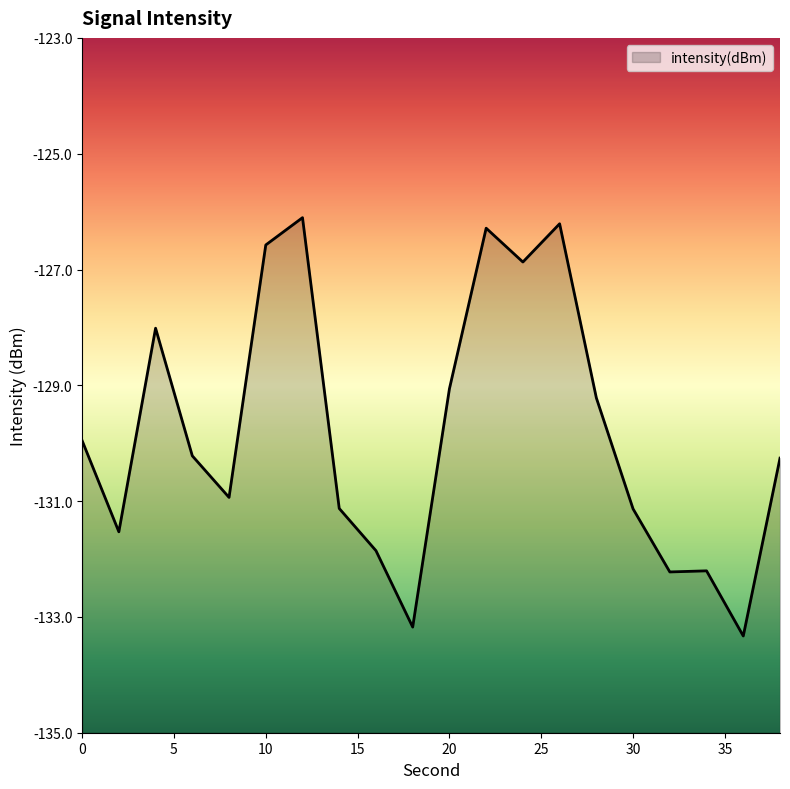

How many lines are shown in the chart?

1